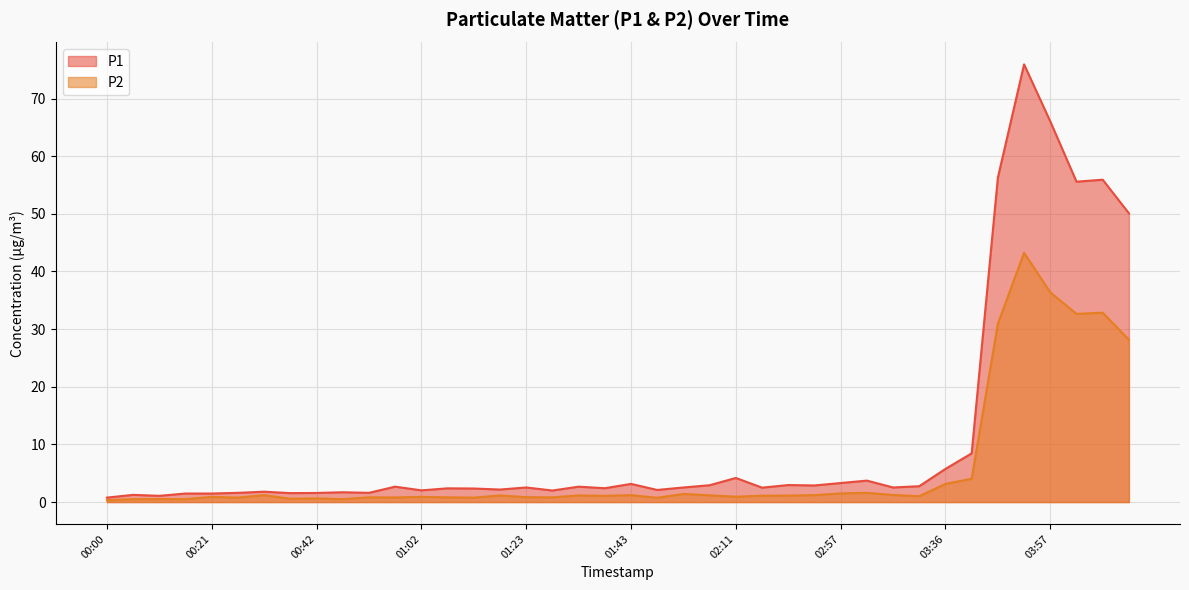

At which label does P2 reach its minimum?

00:00